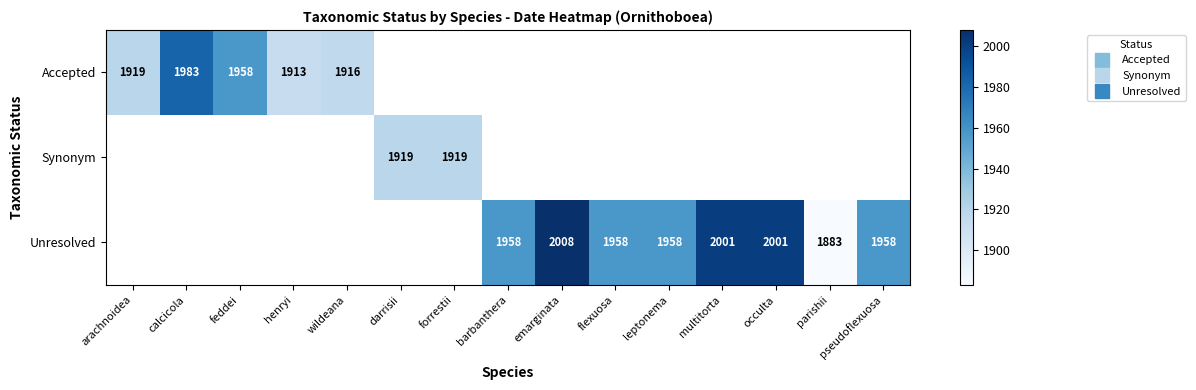

What is the difference between the second highest and second lowest values in the Unresolved series?

43.0